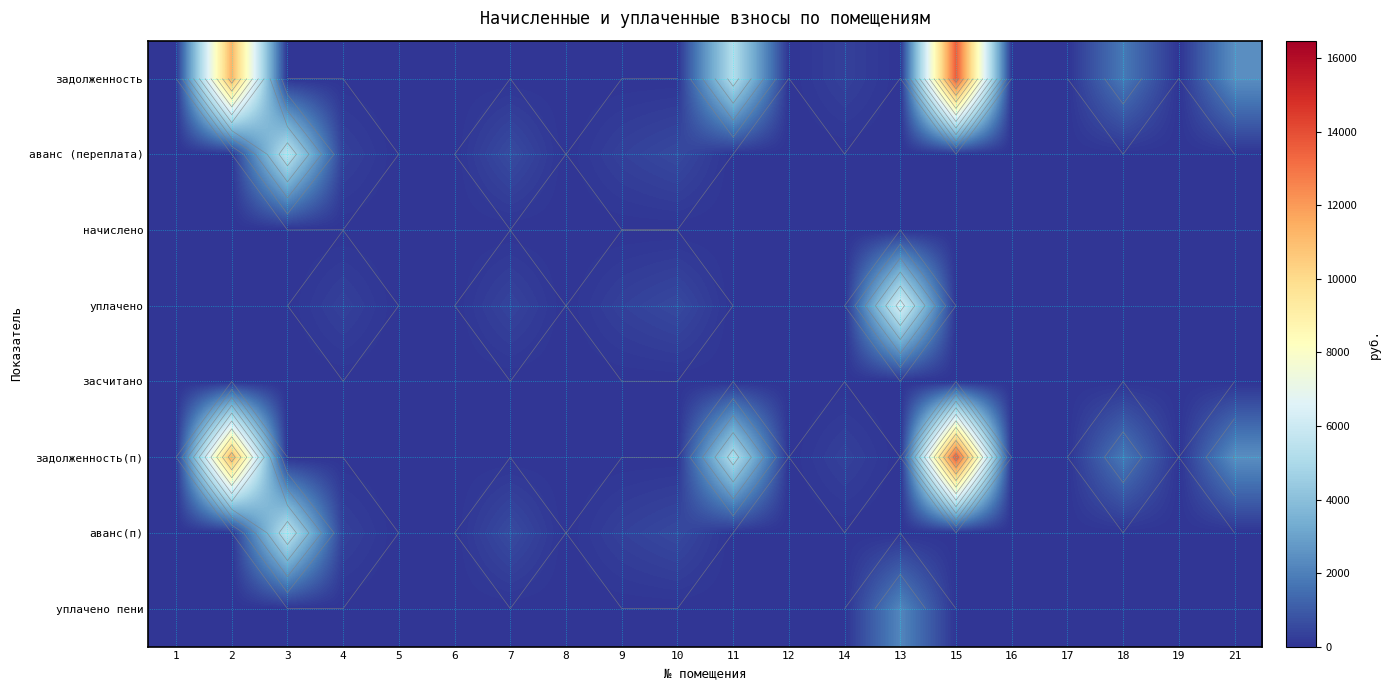

How many categories are shown in the chart?

20